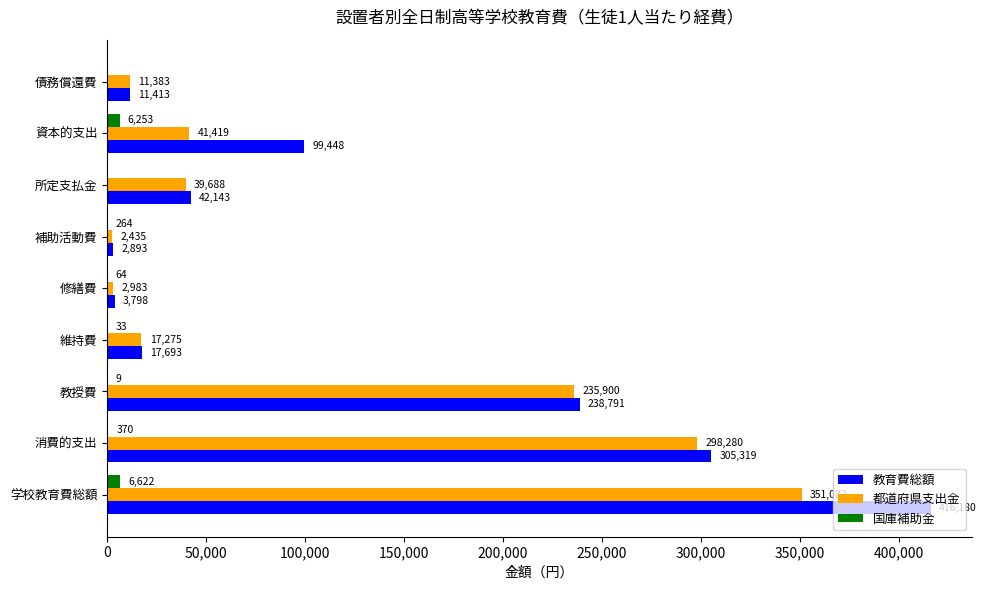

Between 修繕費 and 補助活動費, which series saw the biggest shift?

教育費総額